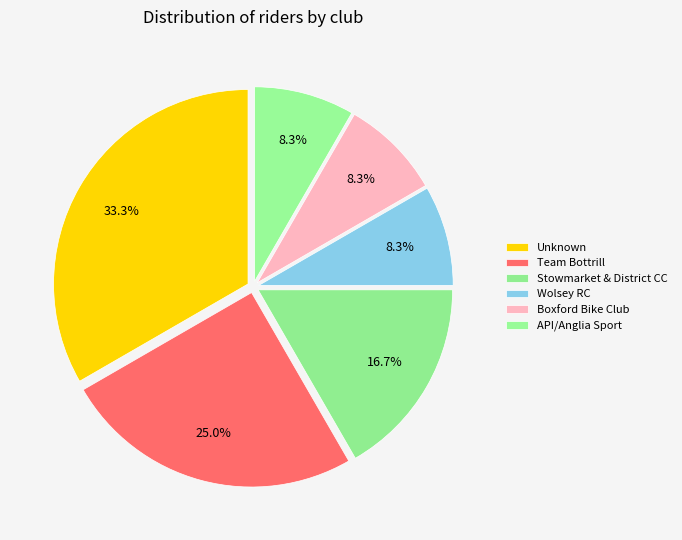

Count the number of slices in the pie.

6